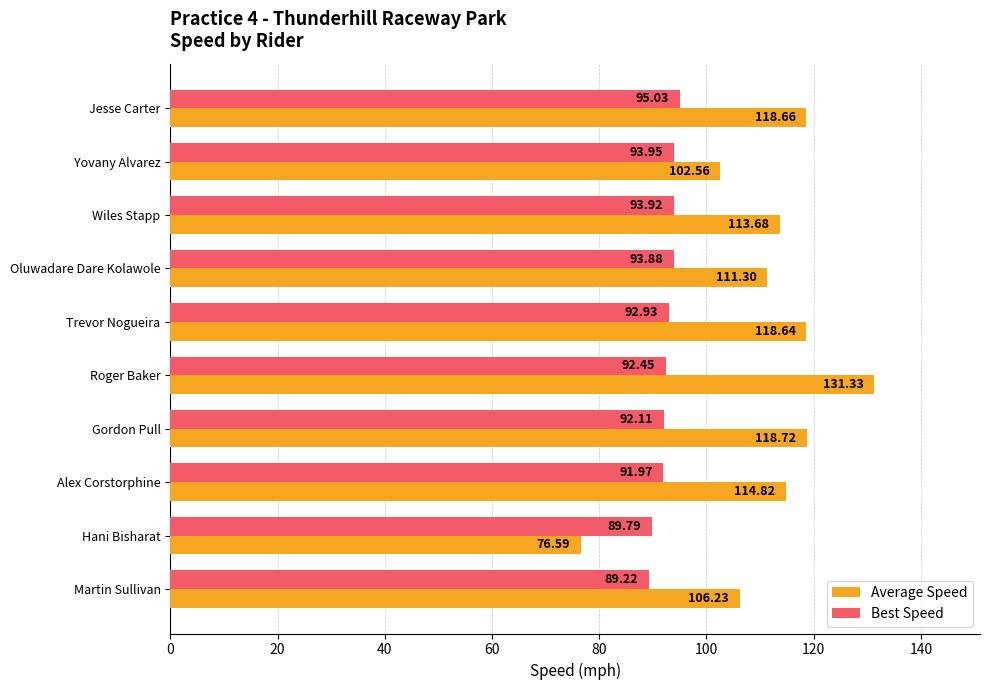

Rank the series by their average value, from highest to lowest.

Average Speed, Best Speed